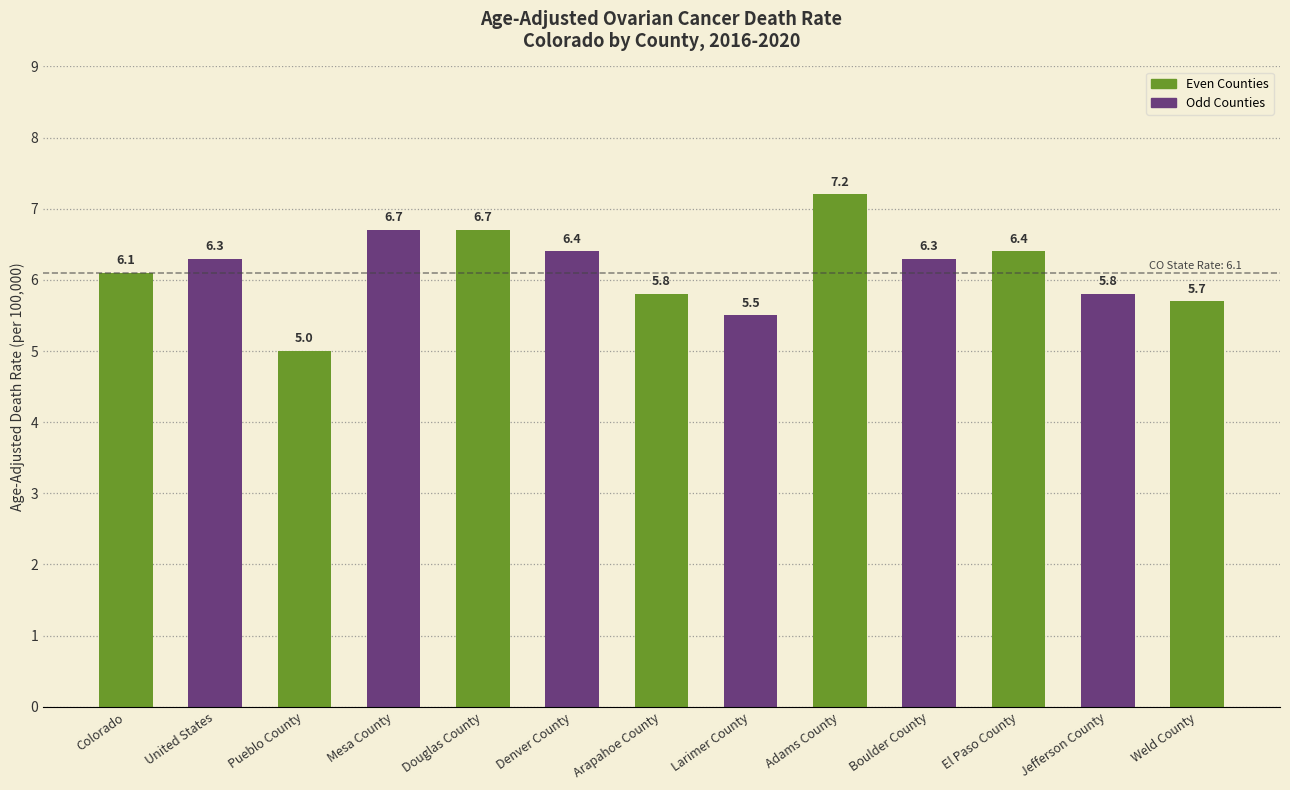

The value at Douglas County is 6.7. True or false?

True